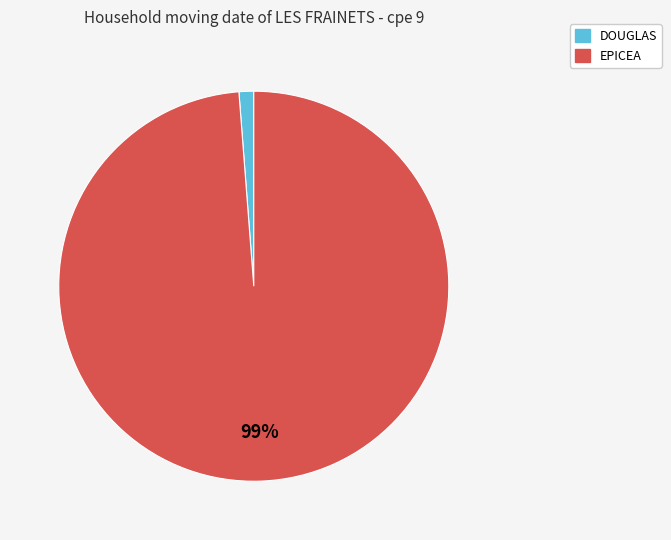

To the nearest percent, what is the difference between the largest and smallest slice percentages?

98%